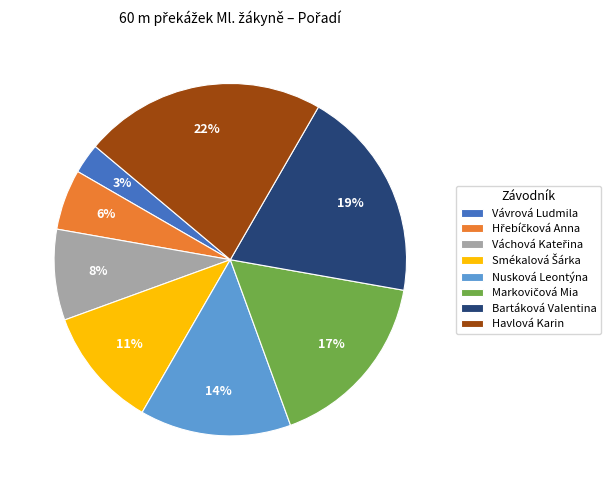

Which slice is the smallest?

Vávrová Ludmila